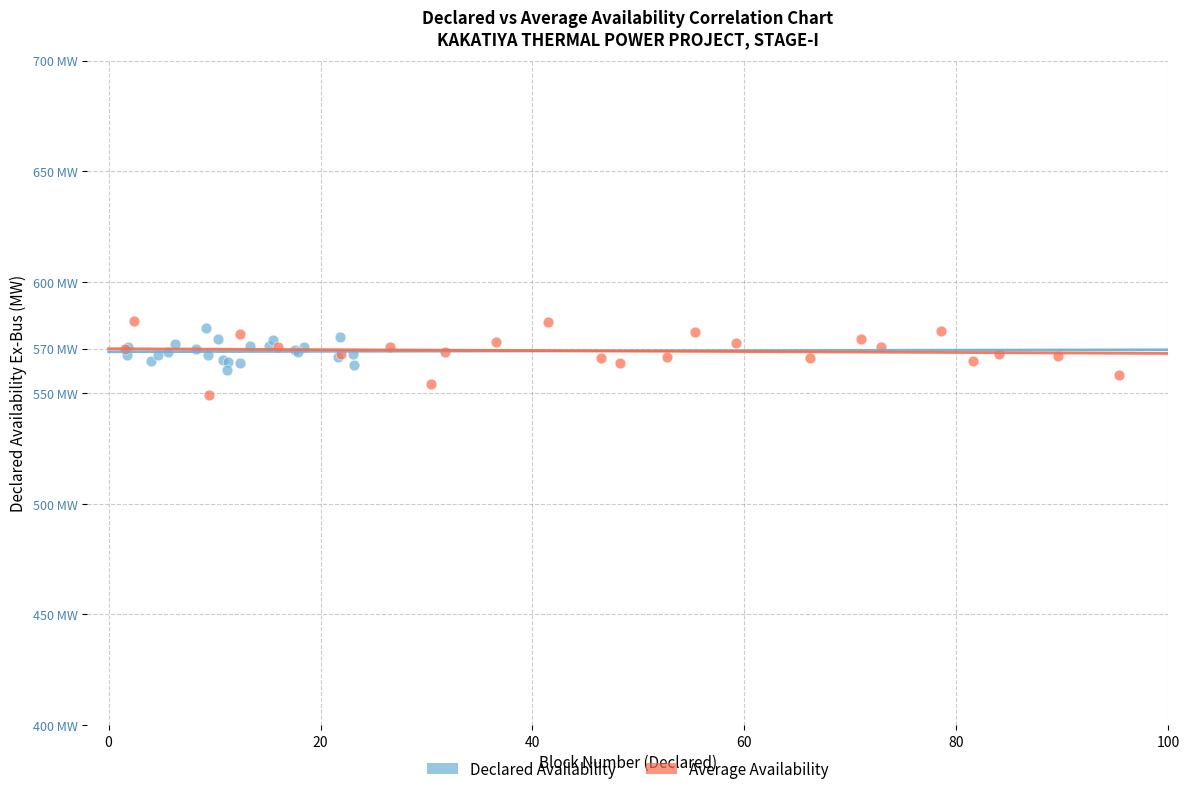

What are all the series names shown in the legend?

Declared Availability, Average Availability